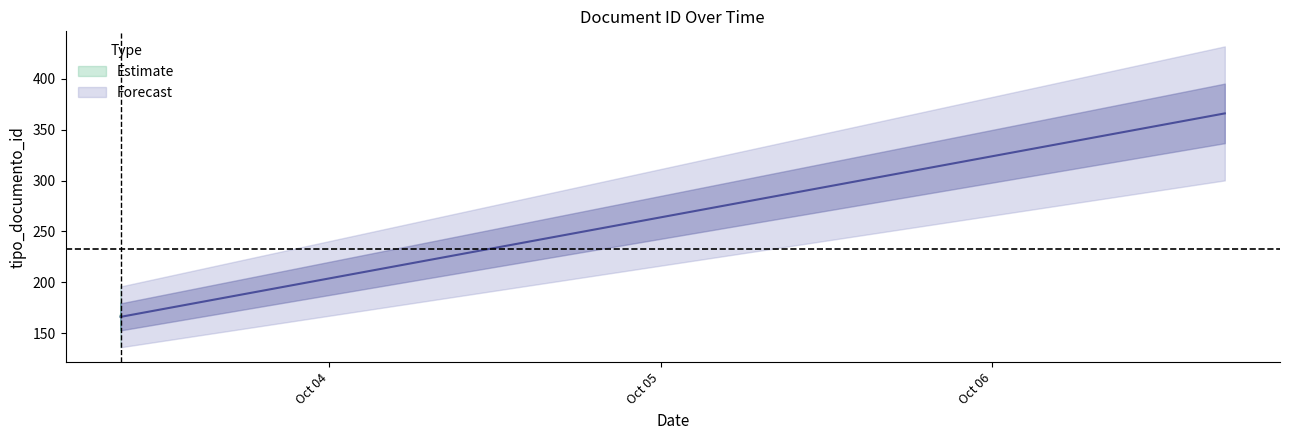

What is the maximum value shown in the chart?

366